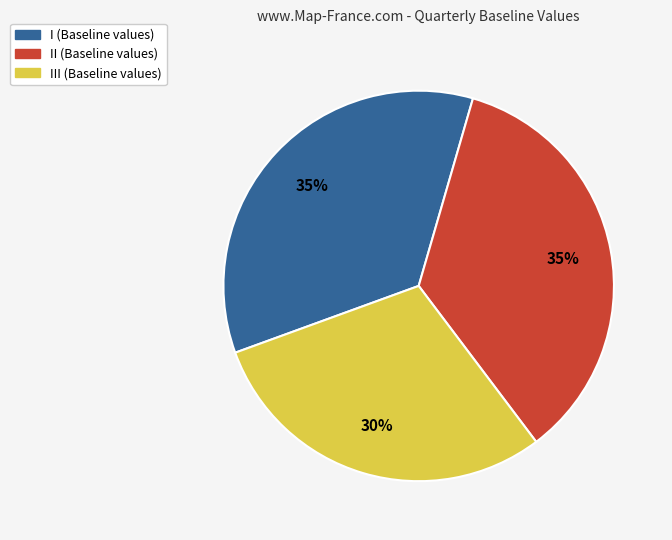

Is there a majority slice in this chart?

No